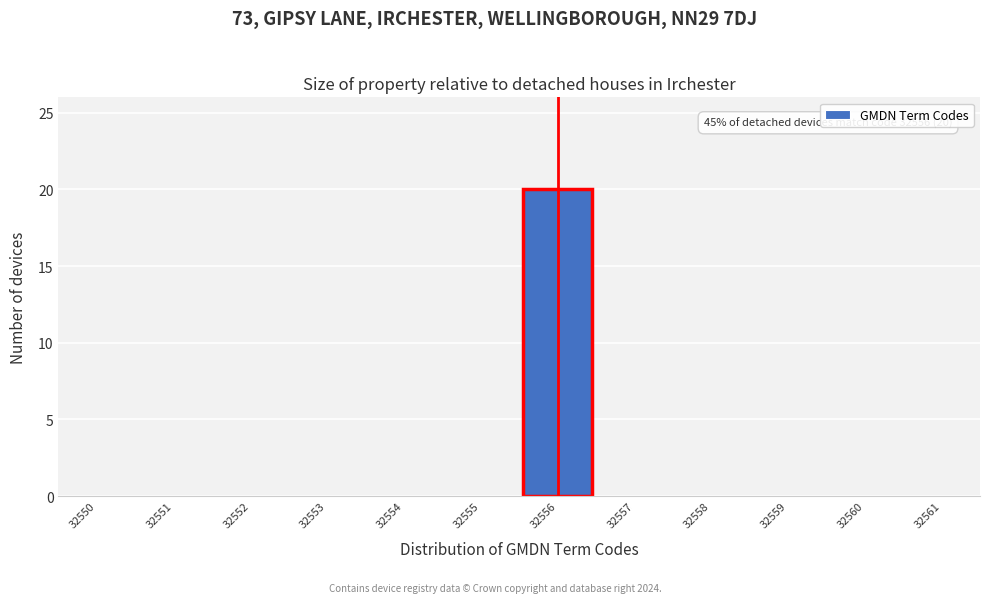

Over which range of the x-axis is the bar tallest?

32555.5 to 32556.5